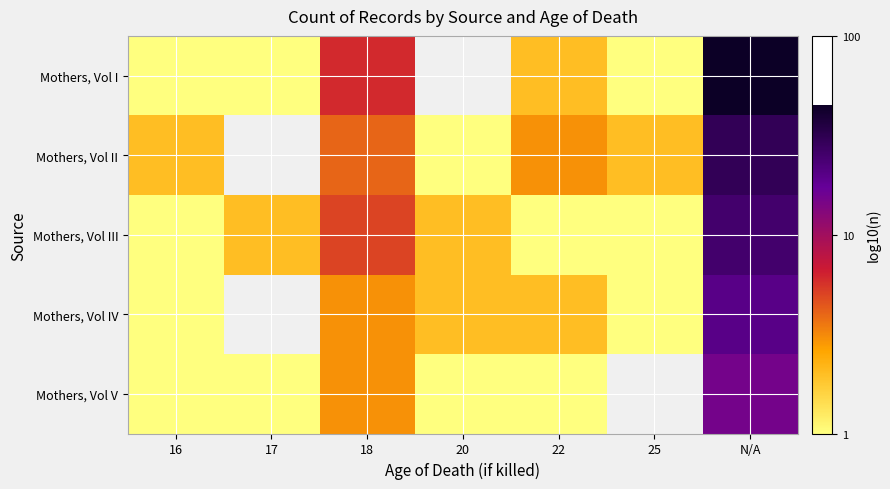

Is it true that Mothers, Vol II equals 2.3 at N/A?

False